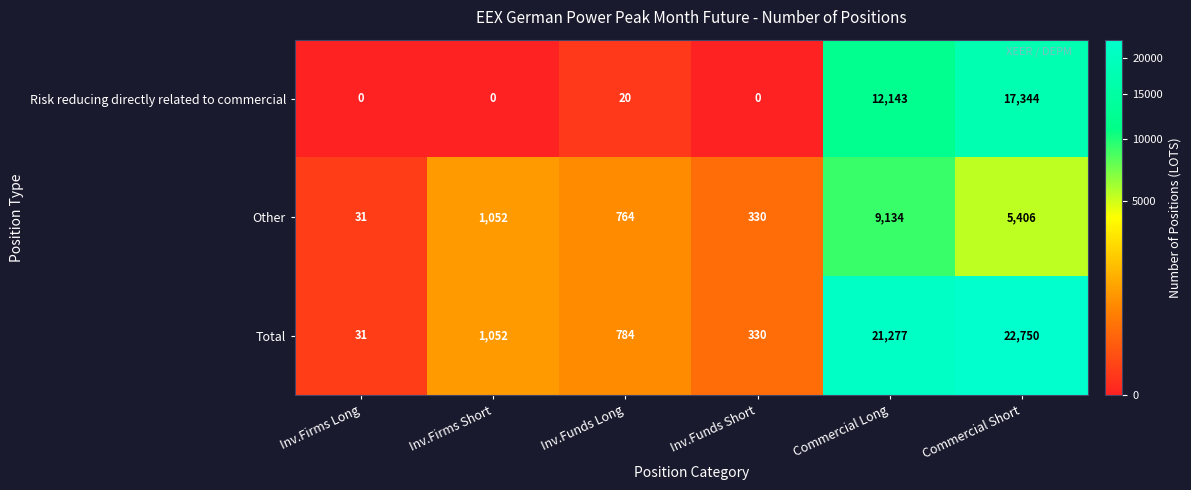

The Other series shows 1052 at Inv.Firms Short. True or false?

True